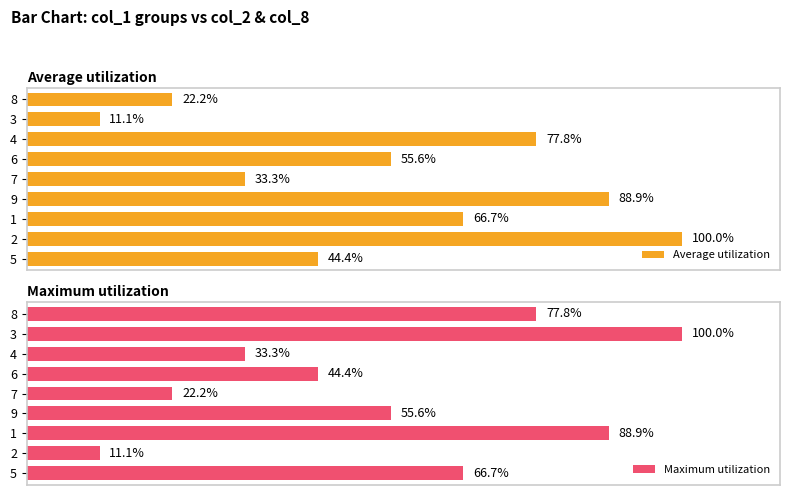

What is the average value of the Average utilization series?

55.6